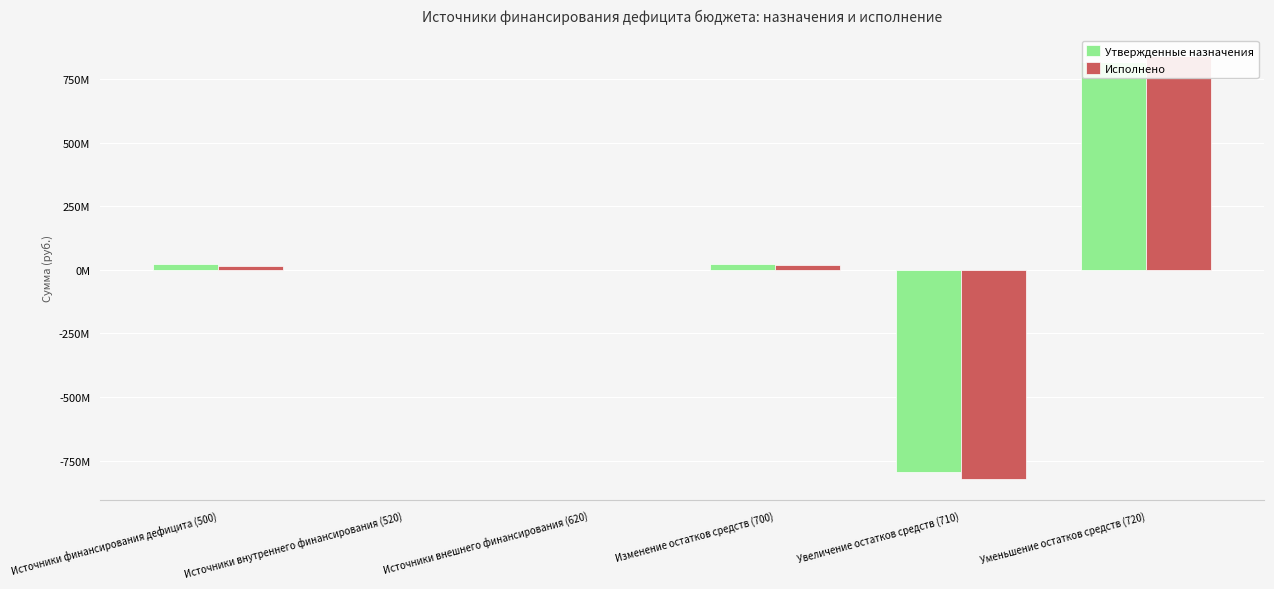

Reading left to right, what are all the values shown in this chart?

Утвержденные назначения: 23616813.7	-415530.8	0.0	24032344.5	-793068443.7	817100788.2
Исполнено: 16775490.7	-415530.8	0.0	17191021.5	-822549004.8	839740026.3